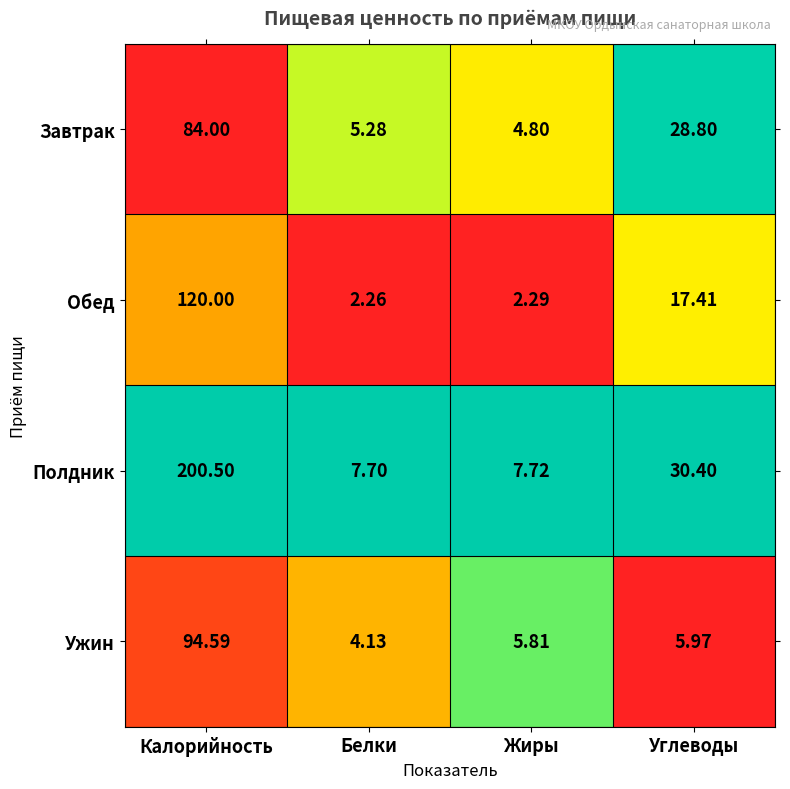

Rank the series at Белки from lowest to highest value.

Обед, Ужин, Завтрак, Полдник